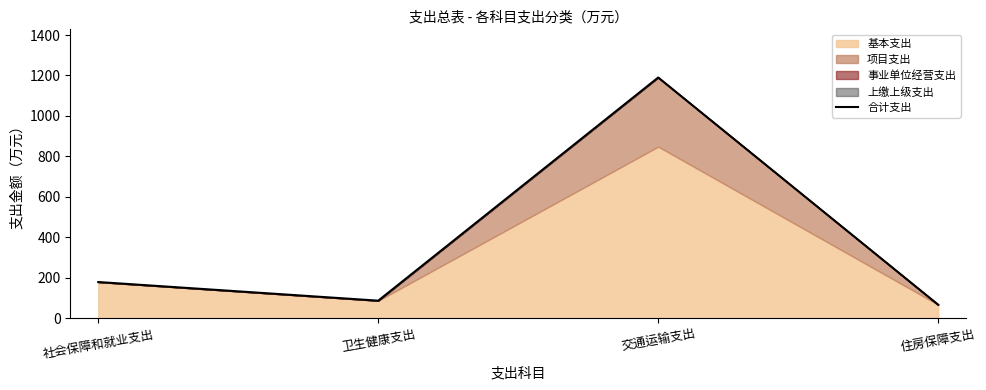

List the labels in order of value, largest first.

交通运输支出, 社会保障和就业支出, 卫生健康支出, 住房保障支出